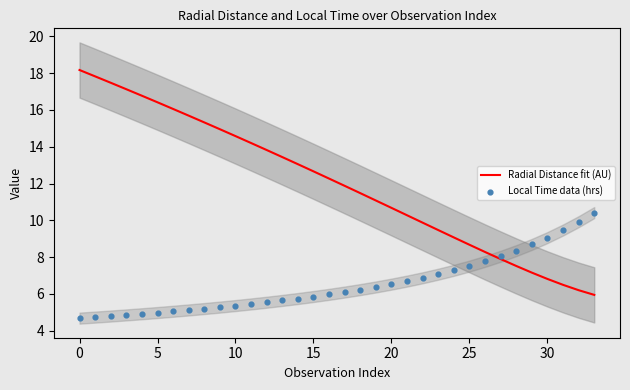

What is the total value across all series at 24?

16.4